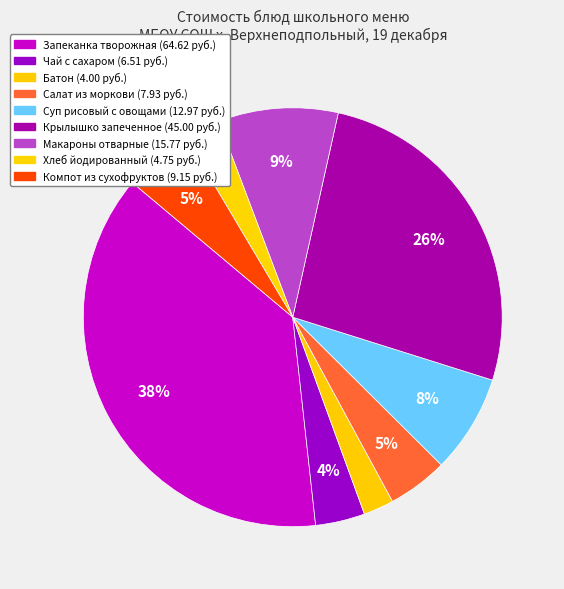

What is the largest slice in the pie chart?

Запеканка творожная со сметаной